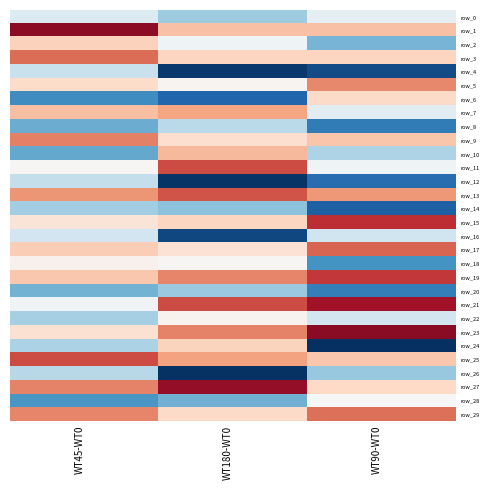

What is the difference between the row_18 values at WT45-WT0 and WT180-WT0?

0.1